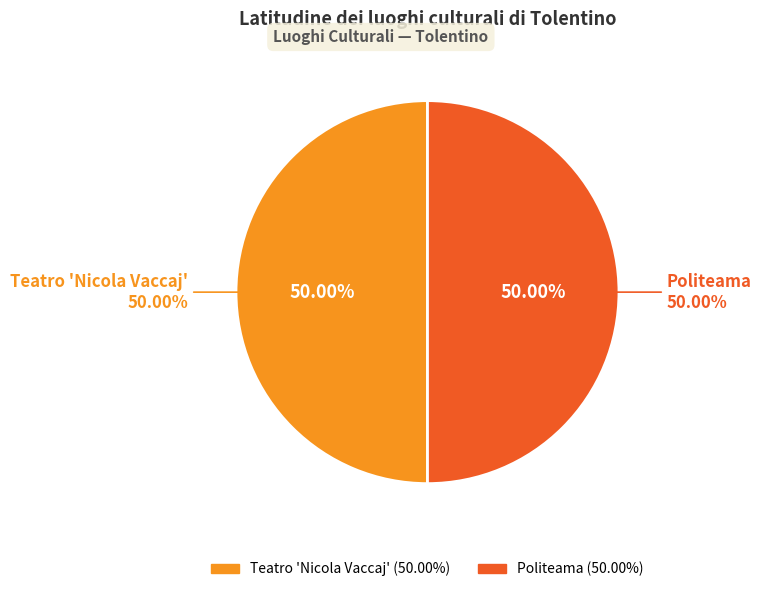

Which slice is the largest?

Teatro 'Nicola Vaccaj'